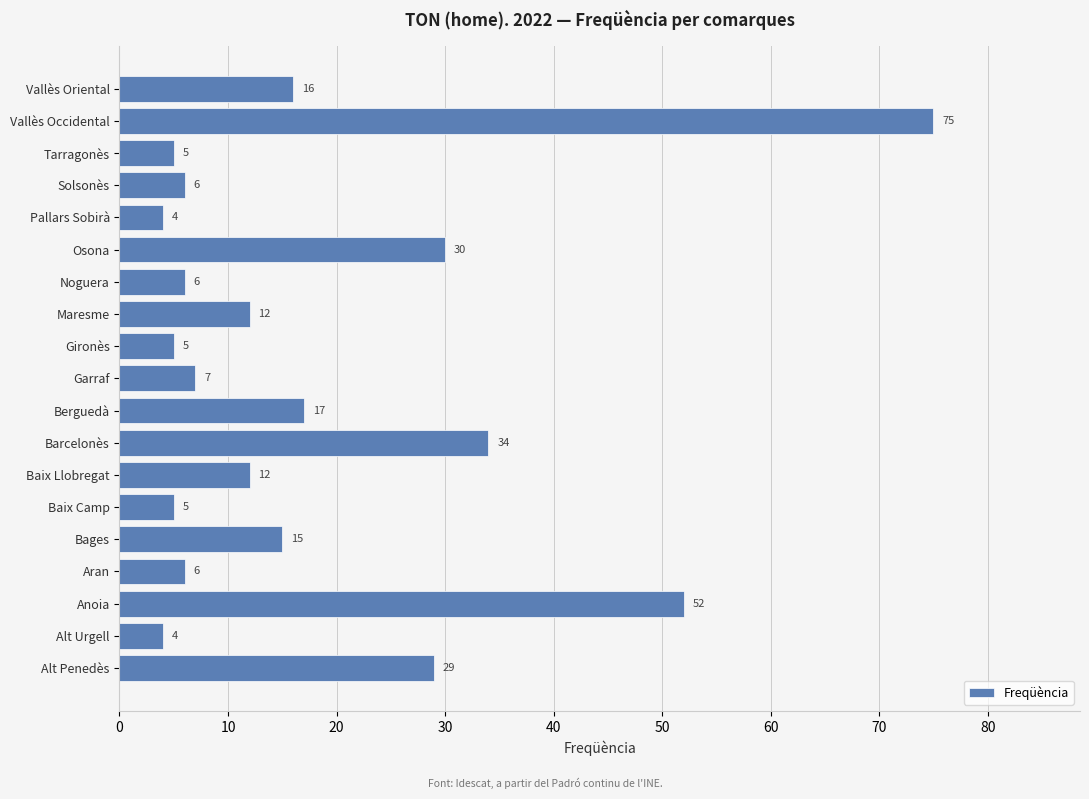

Which category has the highest value across all series?

Vallès Occidental